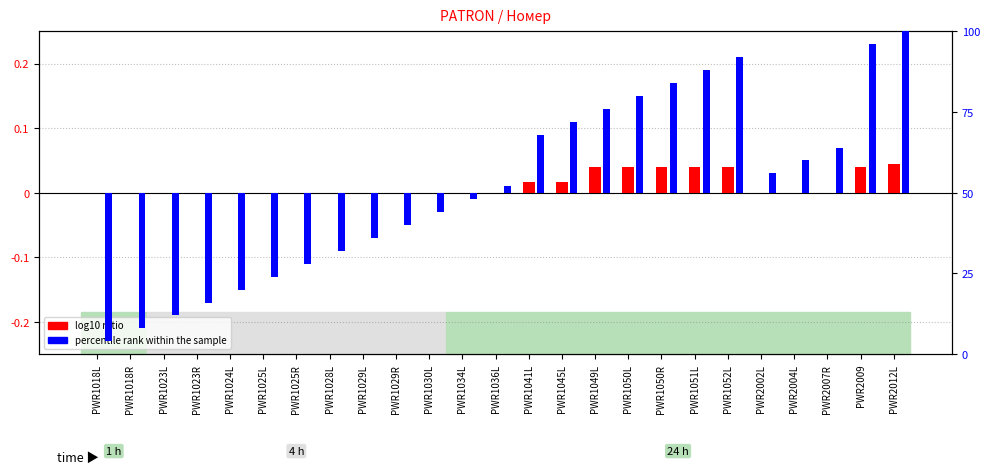

The percentile rank within the sample series shows -0.1 at PWR1018R. True or false?

False